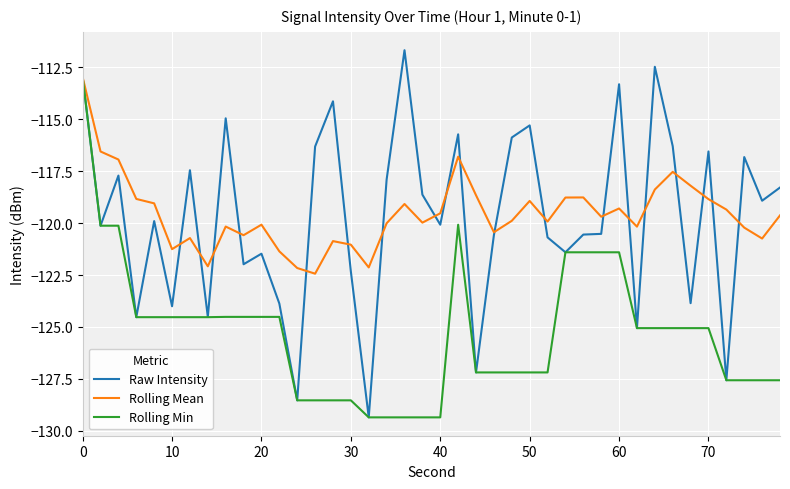

What is the minimum value shown in the chart?

-129.3